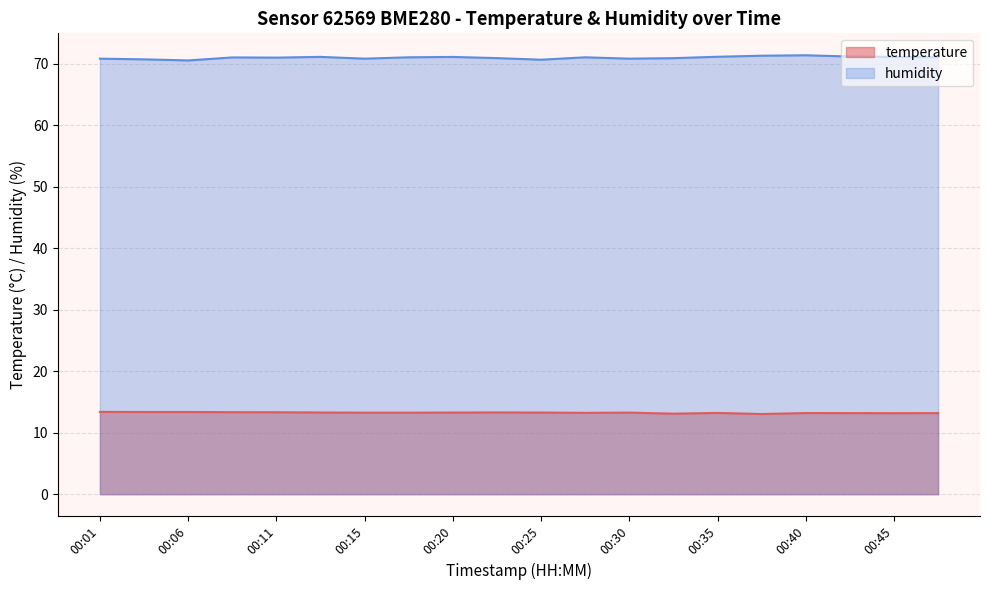

How many values in the humidity series exceed 71?

12